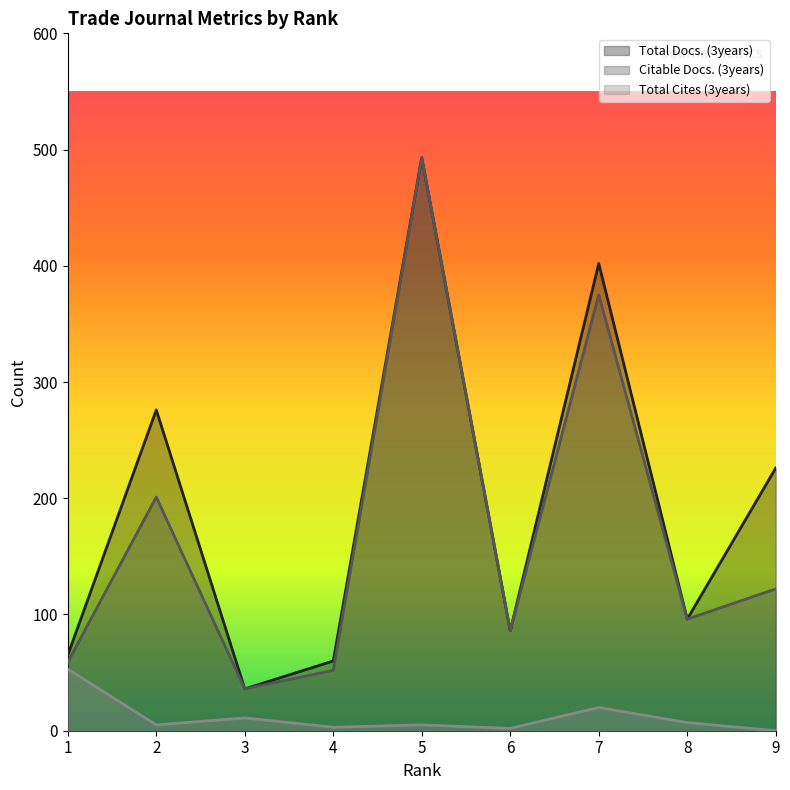

Does the chart have visible grid lines?

No